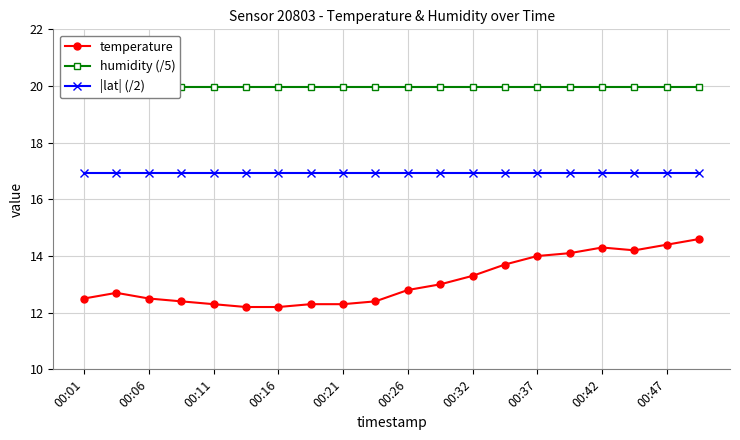

The temperature series shows 14.3 at 00:42. True or false?

True